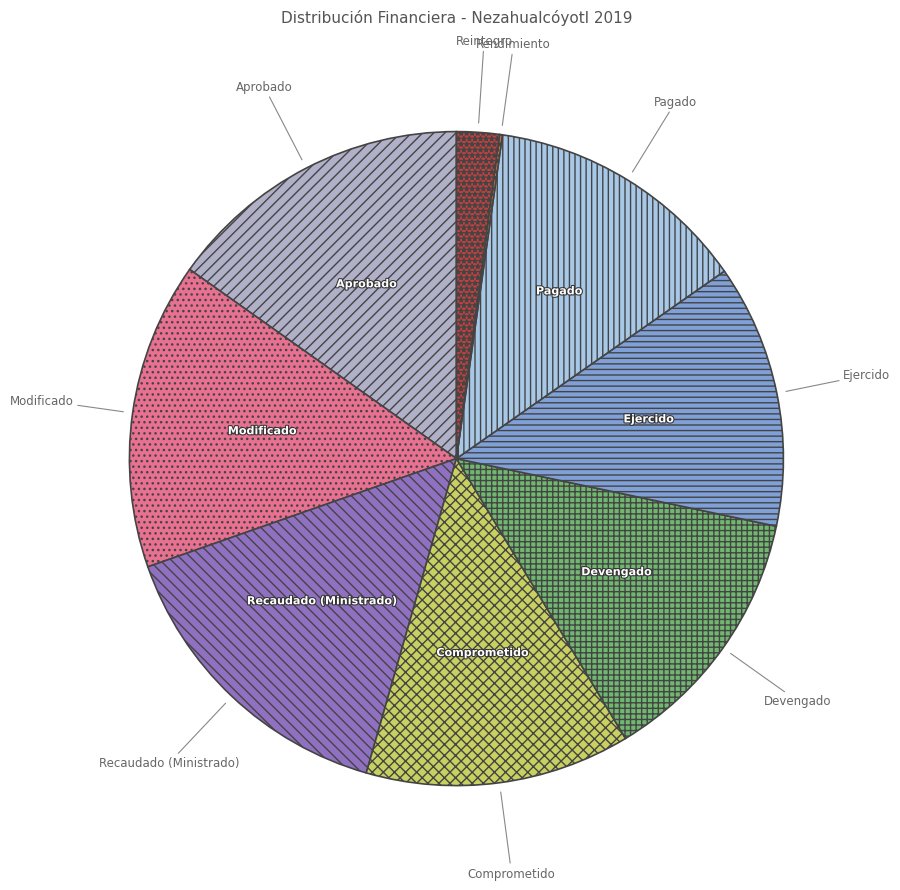

True or false: Devengado accounts for 23% of the total.

False